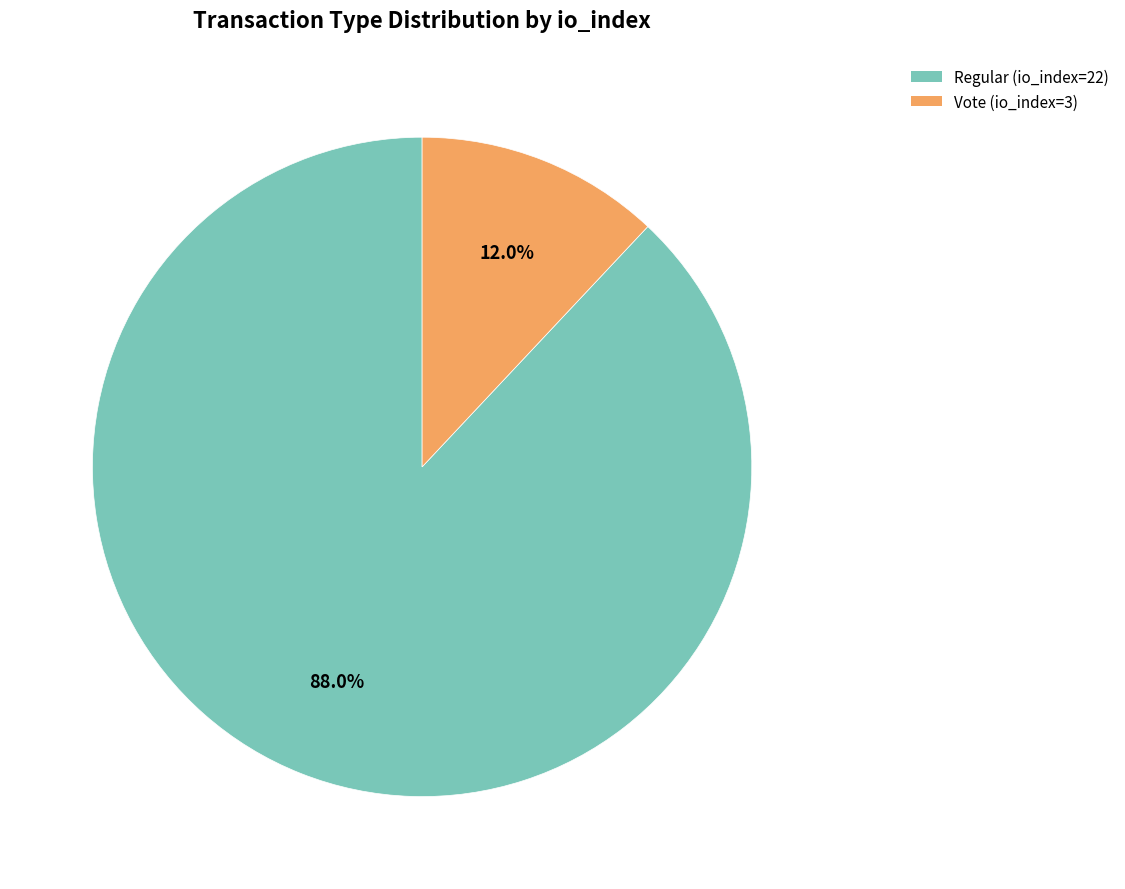

How many segments does this pie chart have?

2